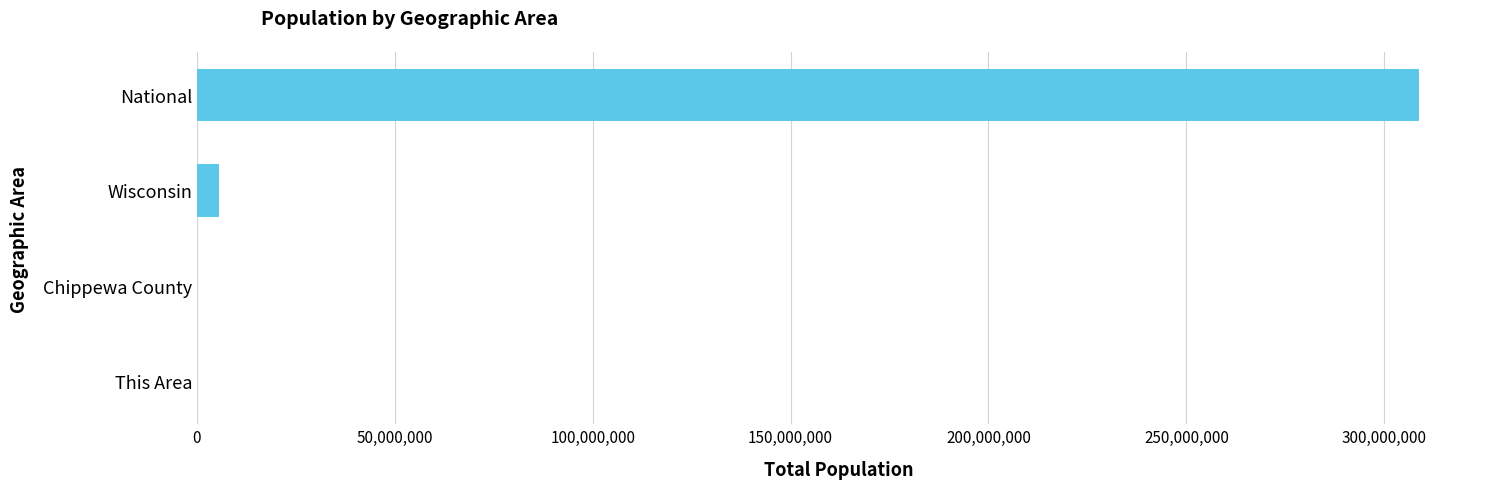

Which label corresponds to the largest value in the chart?

National